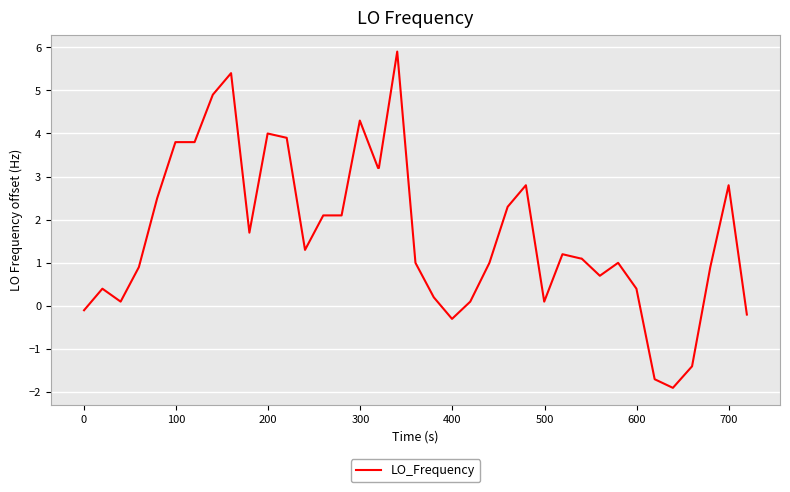

What is the difference between the maximum and minimum values?

7.8